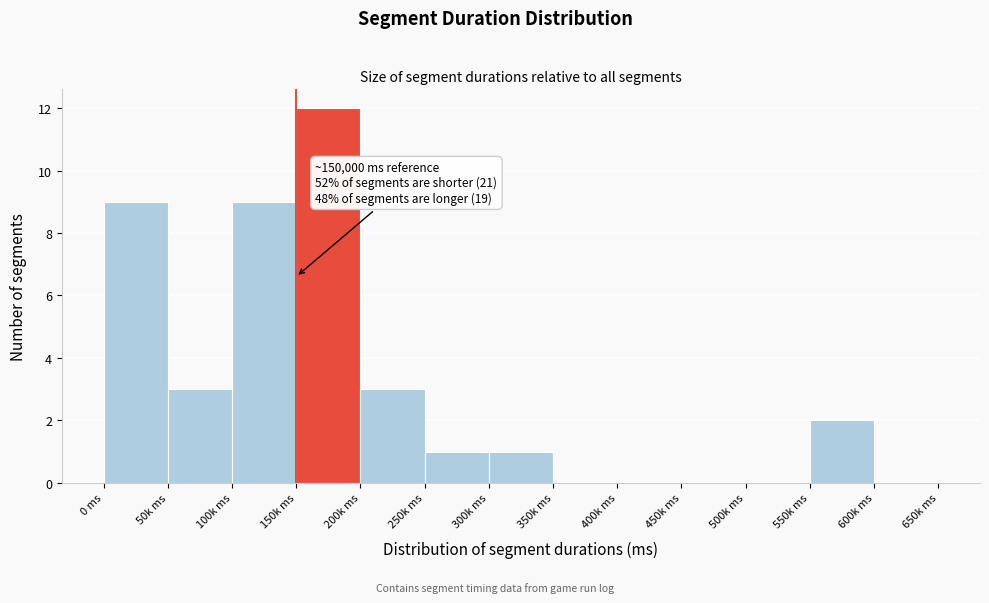

Reading left to right, transcribe all the data shown in this chart.

0 ms=9	50k ms=3	100k ms=9	150k ms=12	200k ms=3	250k ms=1	300k ms=1	350k ms=0	400k ms=0	450k ms=0	500k ms=0	550k ms=2	600k ms=0